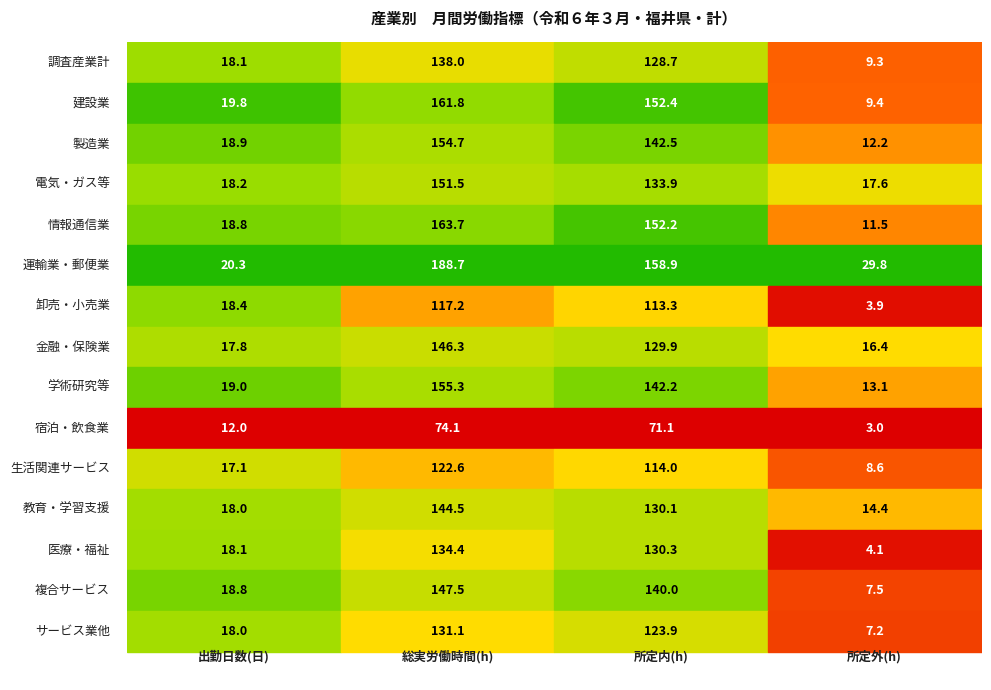

What is the minimum value shown in the chart?

3.0